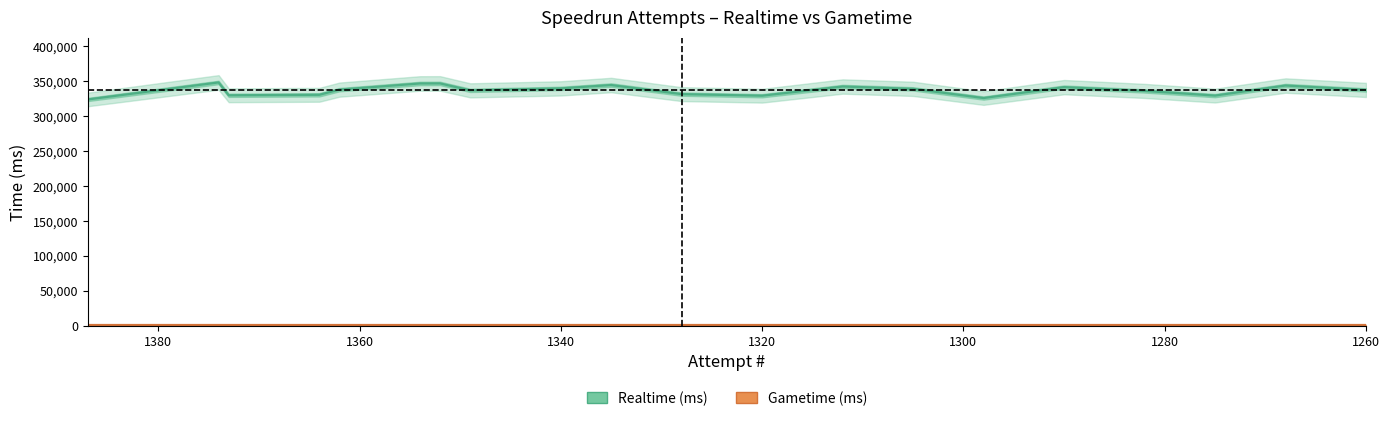

True or false: Gametime (ms) has a value of 1395 at 1280.

False